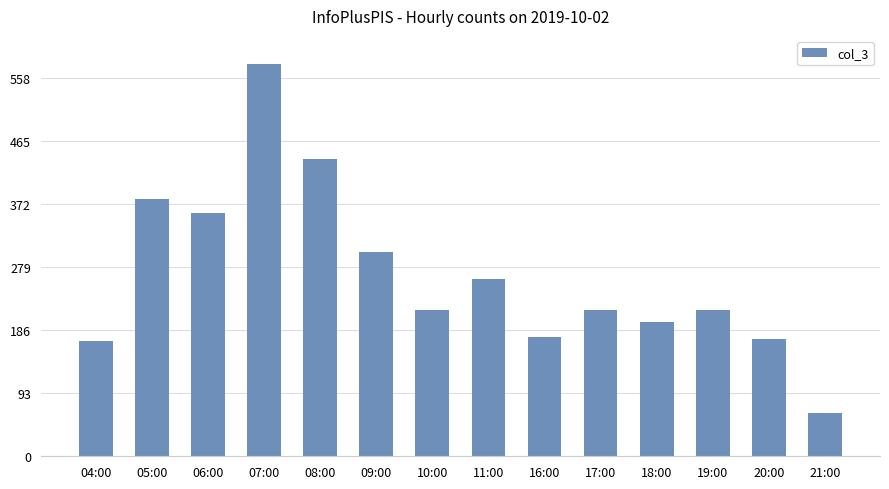

What position from the right is 04:00?

14